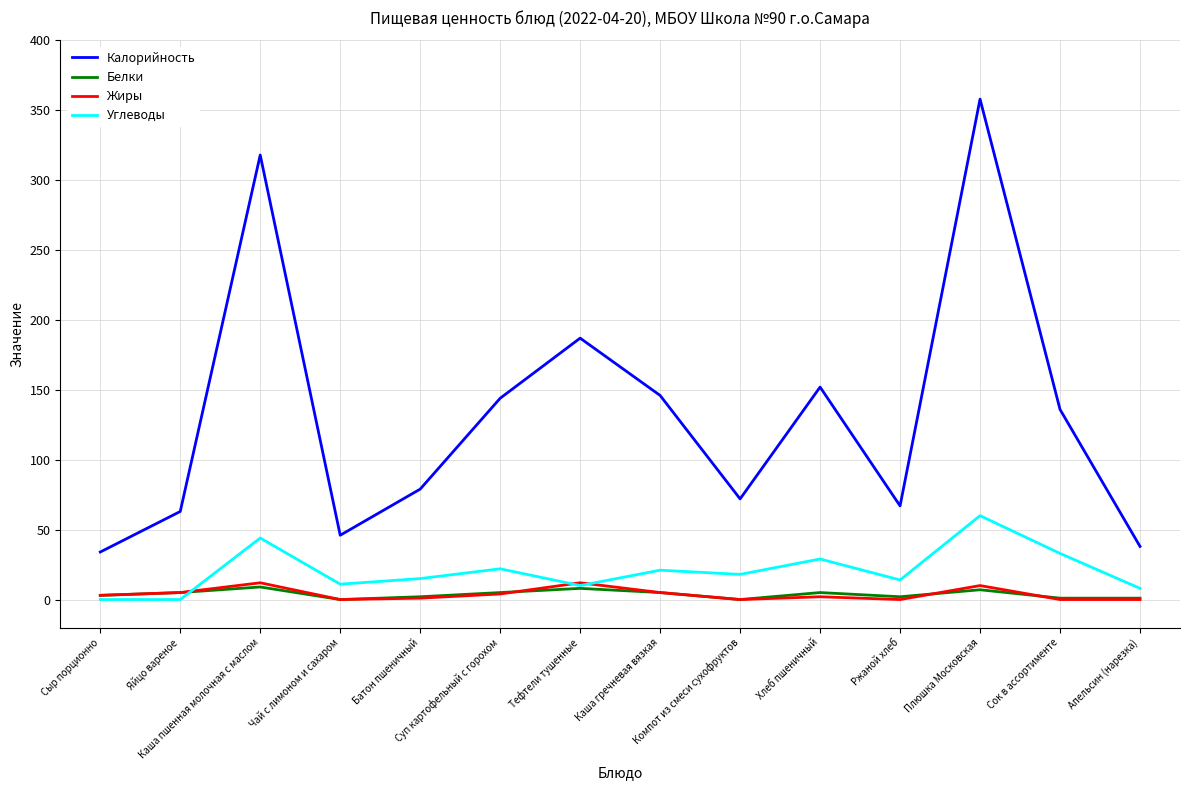

True or false: Калорийность and Белки intersect in this chart.

False